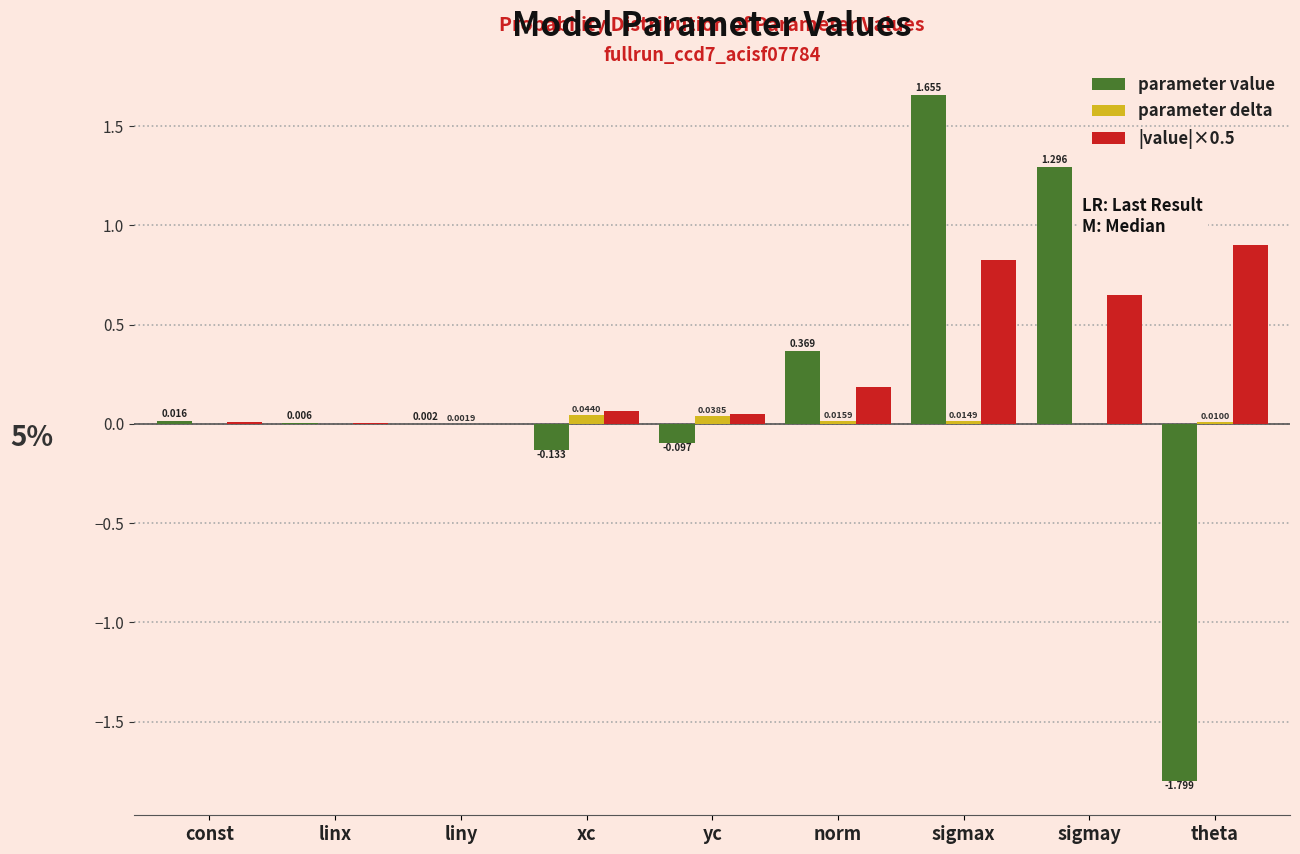

Is the value of |value|×0.5 at linx greater than the value of parameter value at theta?

Yes